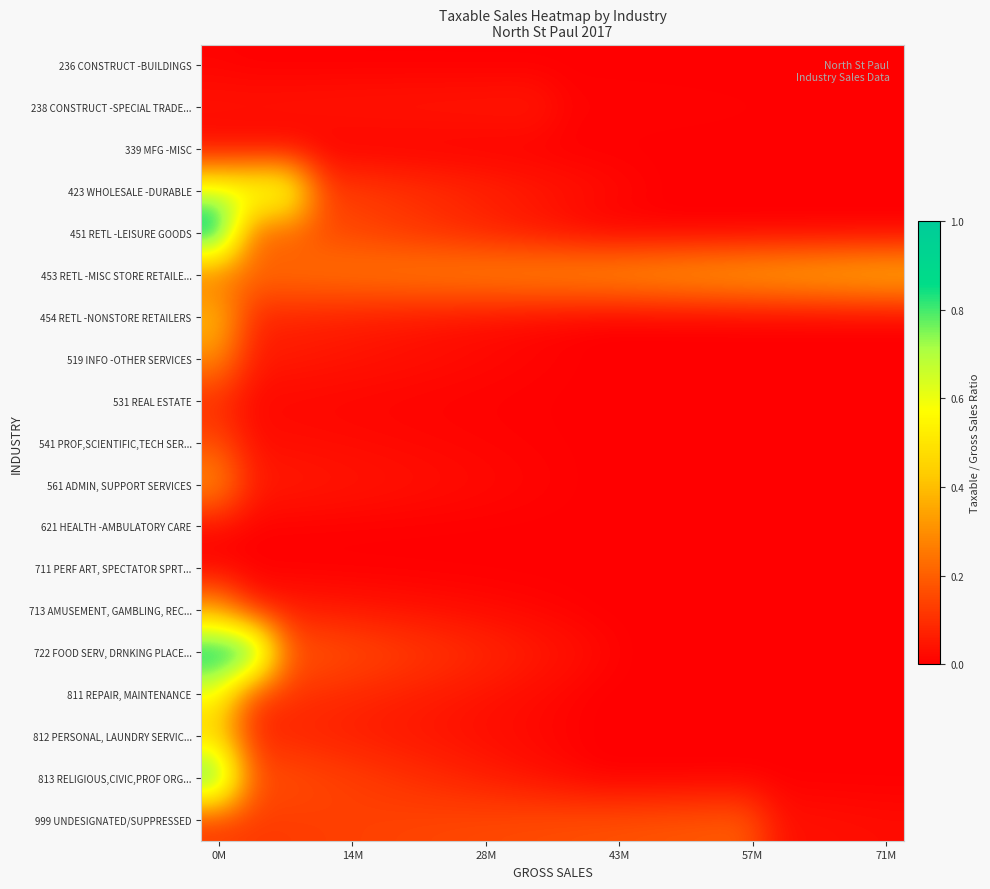

Which series has the largest range (max minus min)?

451 RETL -LEISURE GOODS